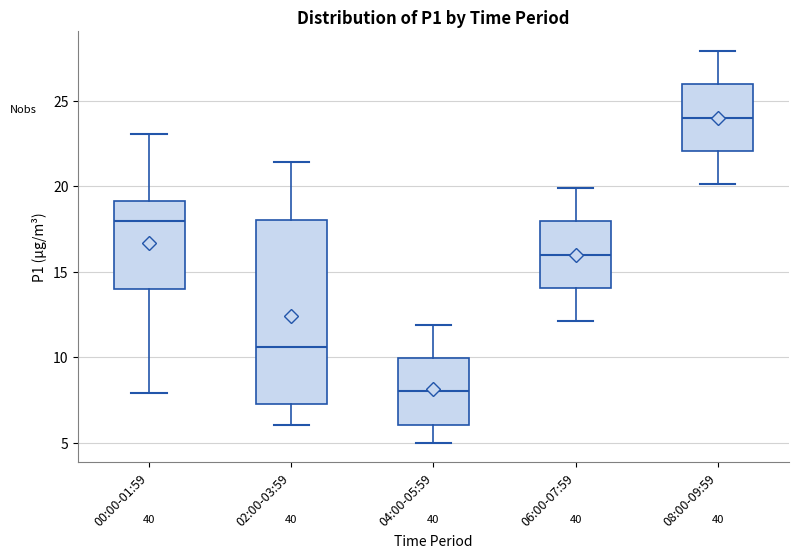

Reading left to right, transcribe this box plot: for each box, give where its median line is, the range the box spans, and where its two whiskers end, as read against the y-axis. The values are not printed on the chart, so give them approximately, as read against the axis.

00:00-01:59: median 18.0, box 14.0 to 19.0, whiskers 8.0 to 23.0
02:00-03:59: median 10.5, box 7.0 to 18.0, whiskers 6.0 to 21.5
04:00-05:59: median 8.0, box 6.0 to 10.0, whiskers 5.0 to 12.0
06:00-07:59: median 16.0, box 14.0 to 18.0, whiskers 12.0 to 20.0
08:00-09:59: median 24.0, box 22.0 to 26.0, whiskers 20.0 to 28.0